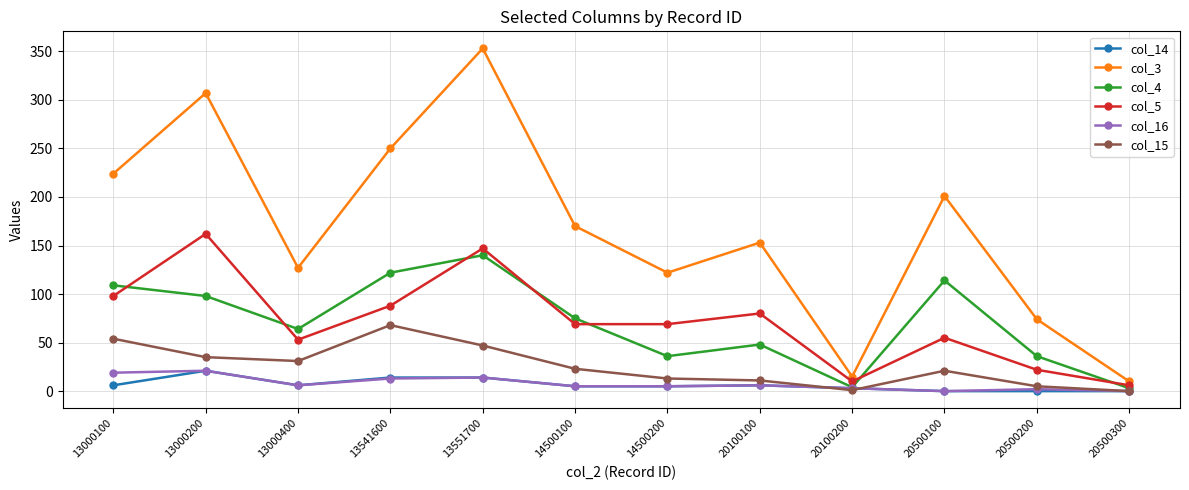

The value of col_15 at 14500200 is 13. True or false?

True